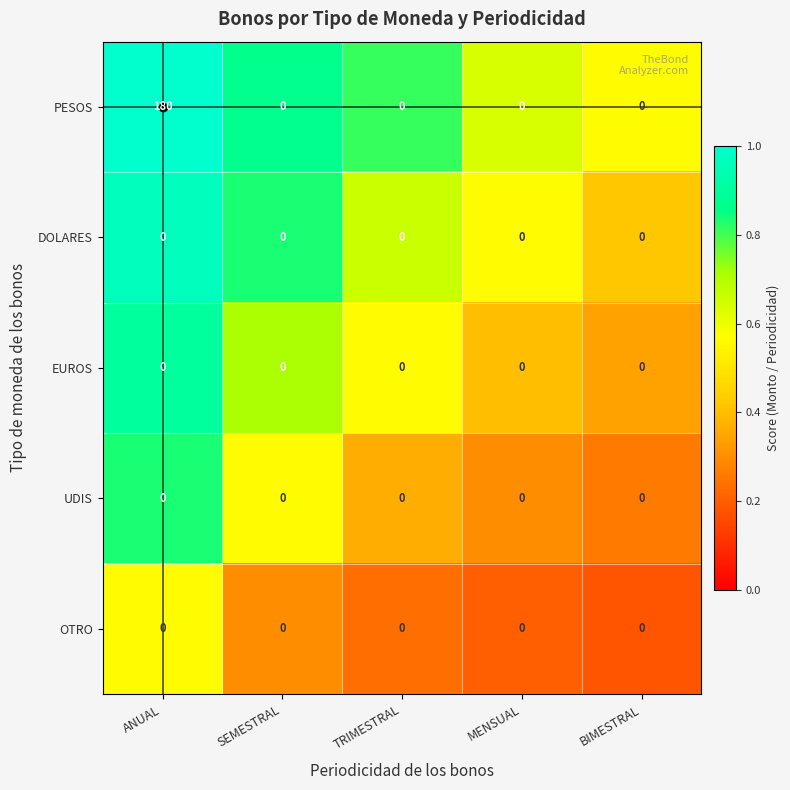

Which series has the widest spread of values?

PESOS